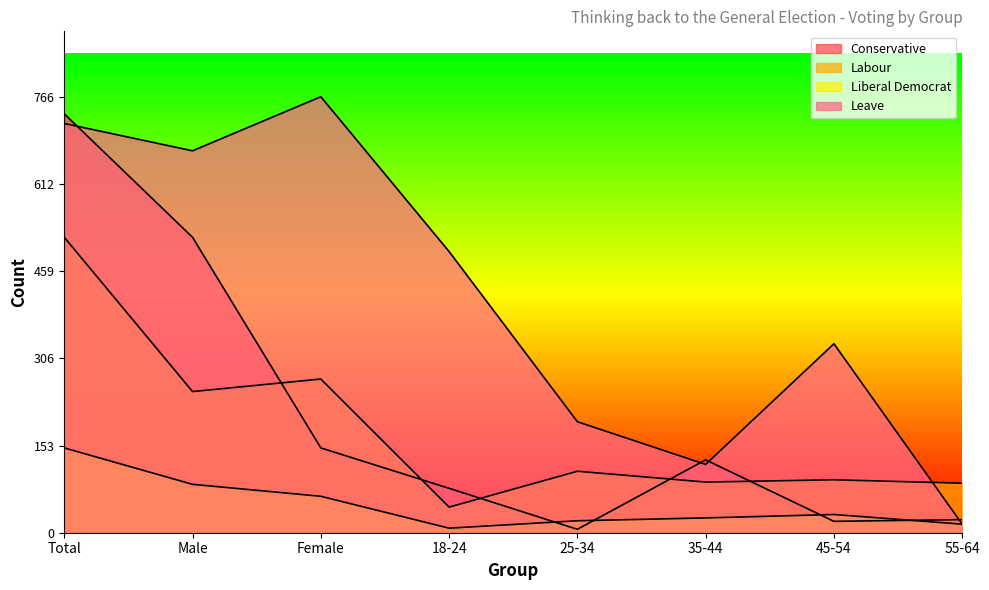

True or false: Labour and Liberal Democrat intersect in this chart.

False